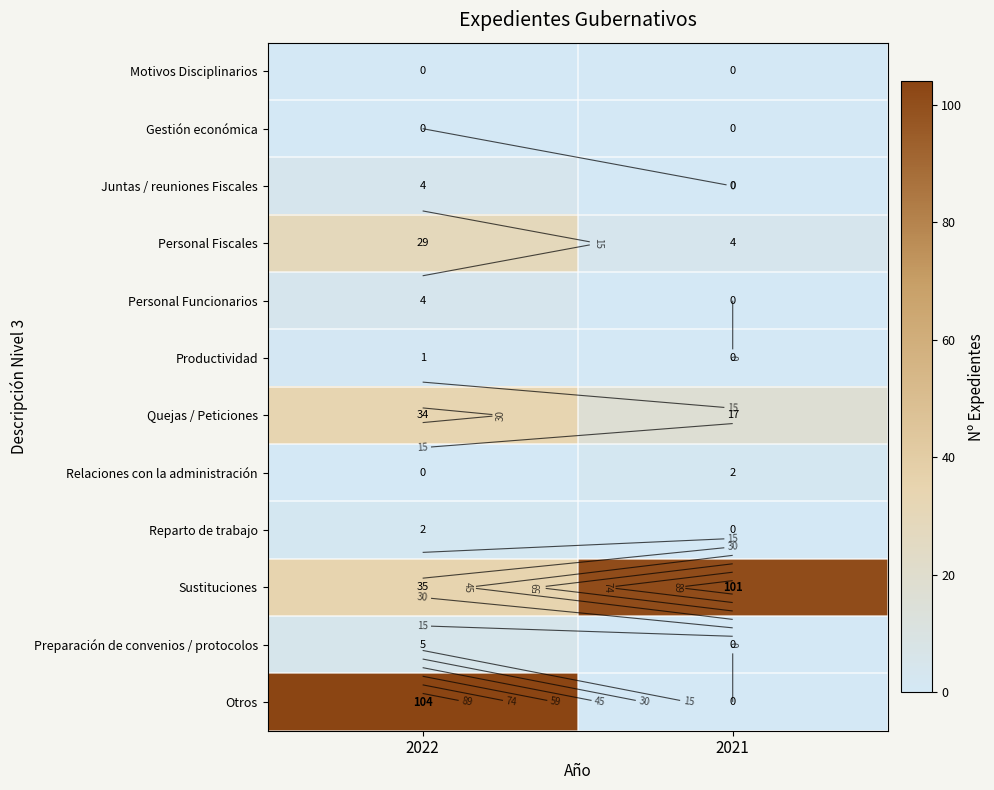

Is it true that Otros equals 53 at 2021?

False